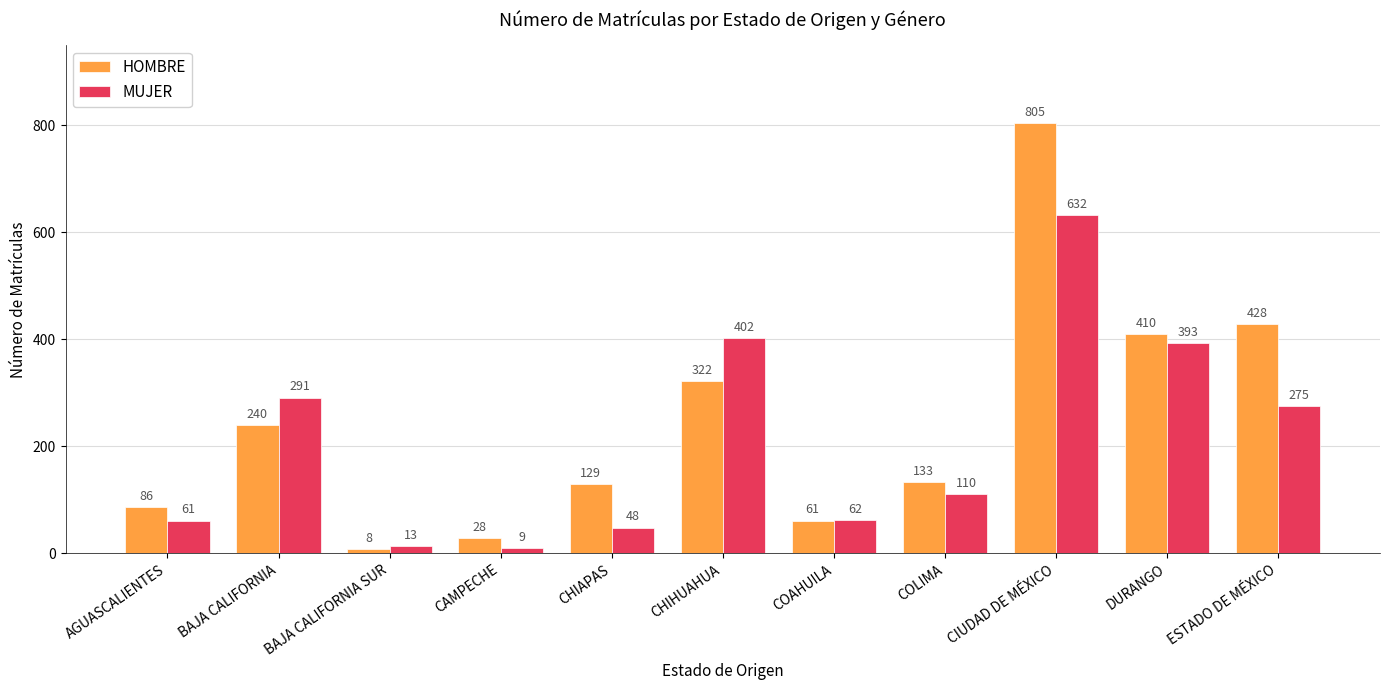

At how many categories does at least one series exceed 431?

1